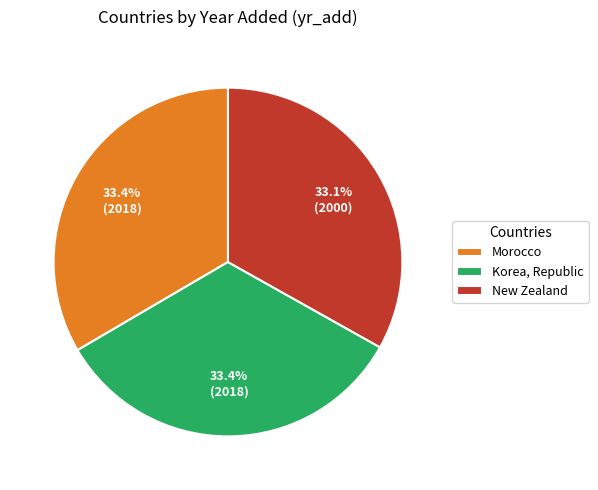

The Morocco slice represents 33% of the pie. True or false?

True